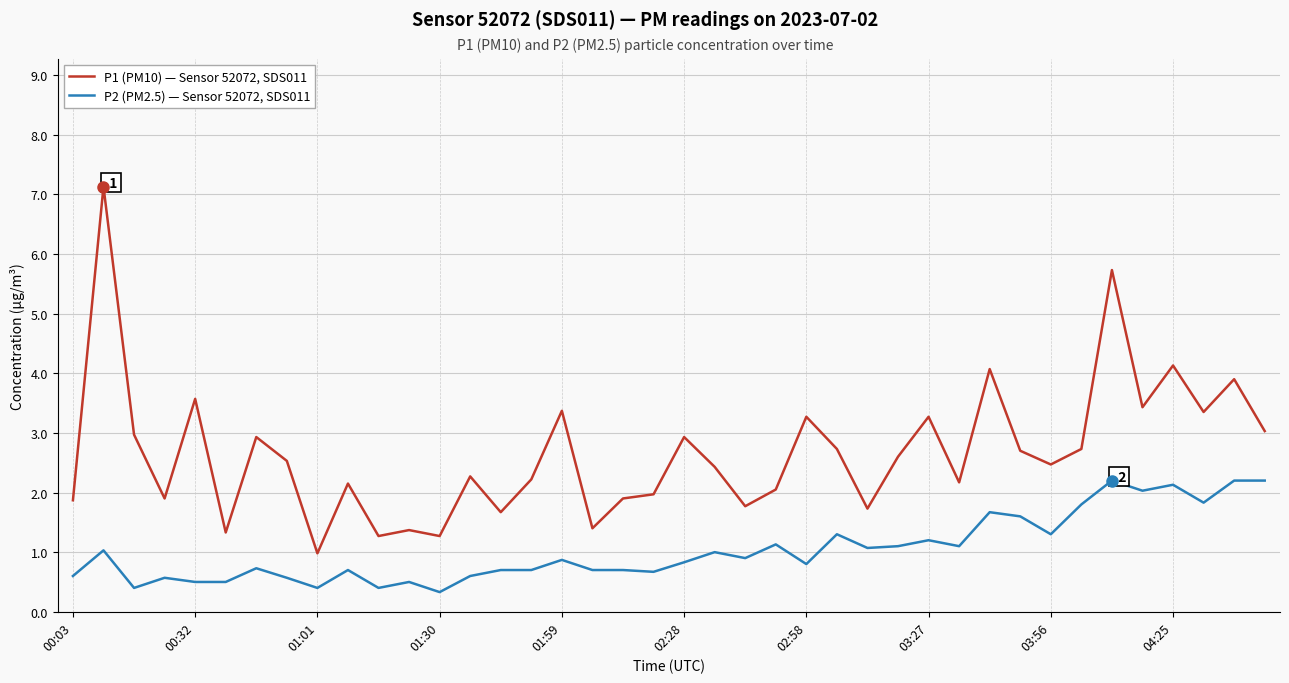

List the series in order of their overall mean, highest first.

P1 (PM10) — Sensor 52072, SDS011, P2 (PM2.5) — Sensor 52072, SDS011